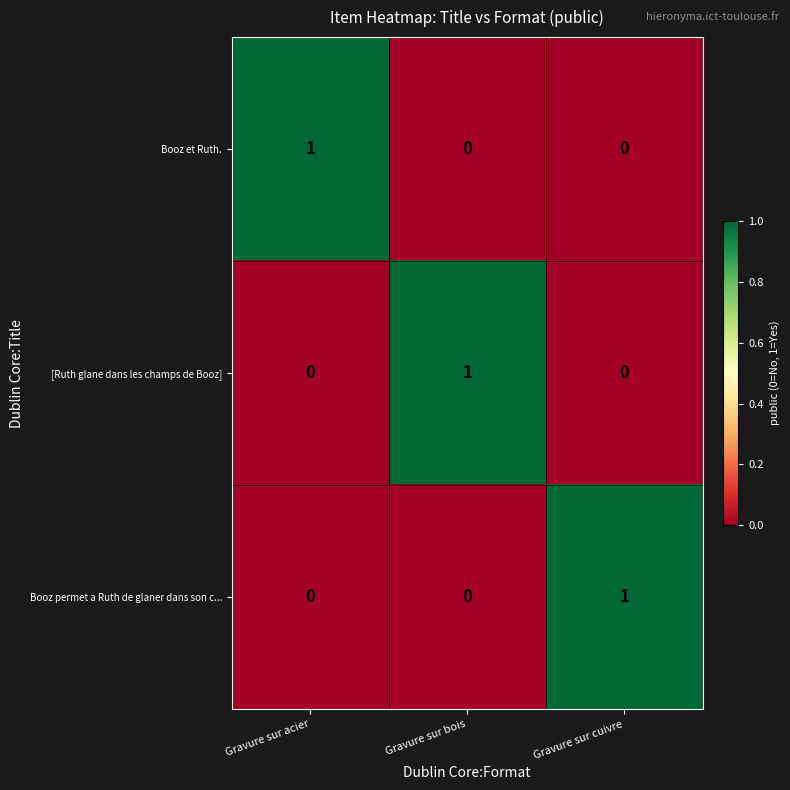

Is it true that Booz permet a Ruth de glaner dans son c... equals 0 at Gravure sur acier?

True